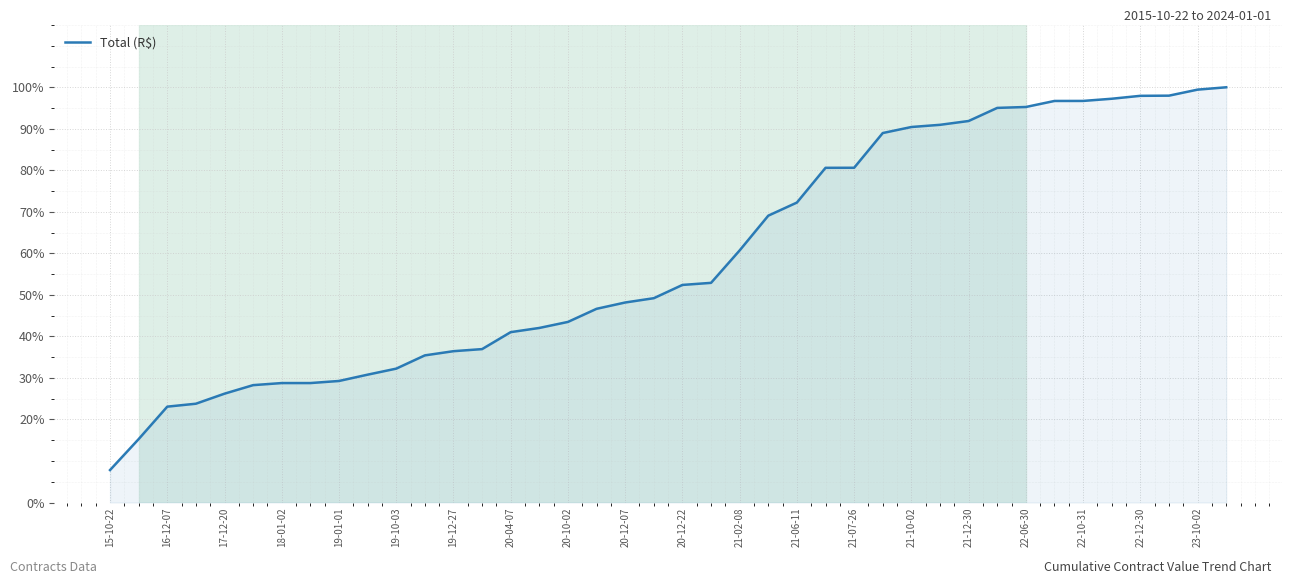

What is the difference between the maximum and minimum values?

92.2